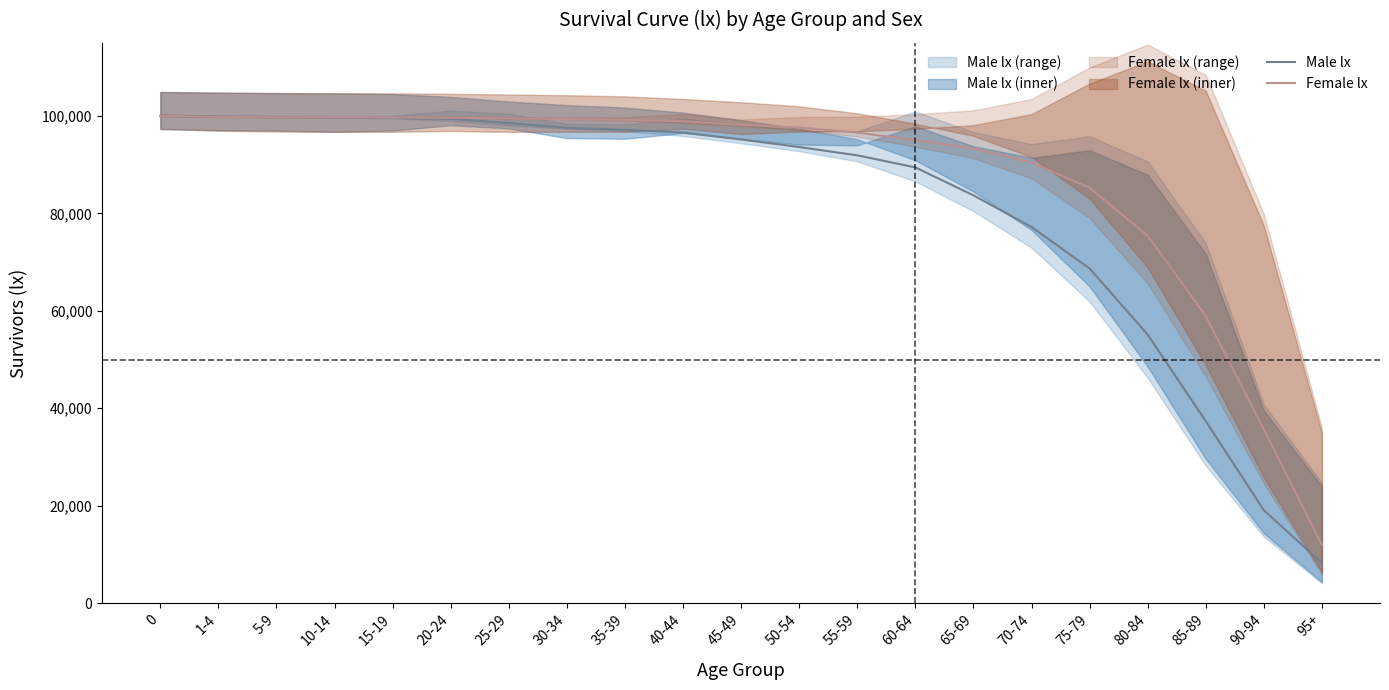

The Male lx series shows 45837 at 5-9. True or false?

False